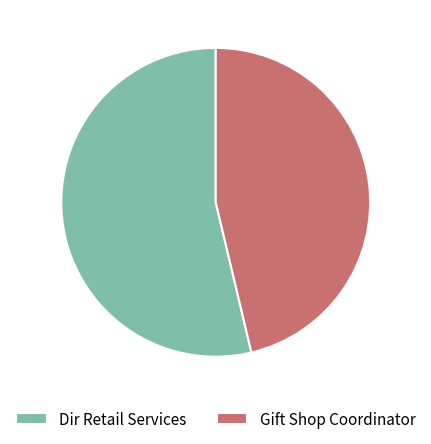

Which slice is the smallest?

Gift Shop Coordinator